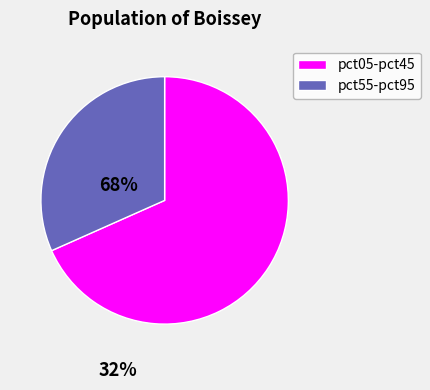

Is there a majority slice in this chart?

Yes